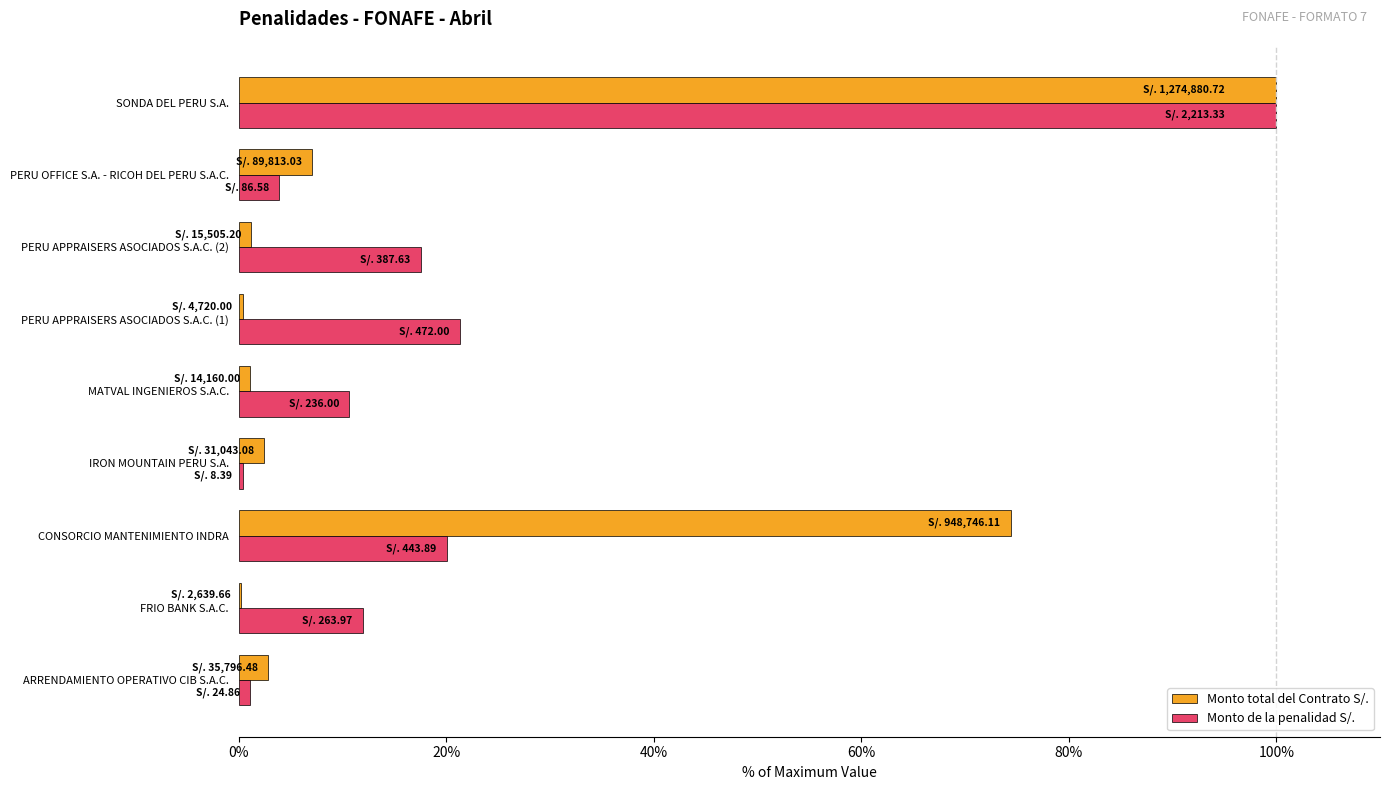

What are all the series names shown in the legend?

Monto total del Contrato S/., Monto de la penalidad S/.